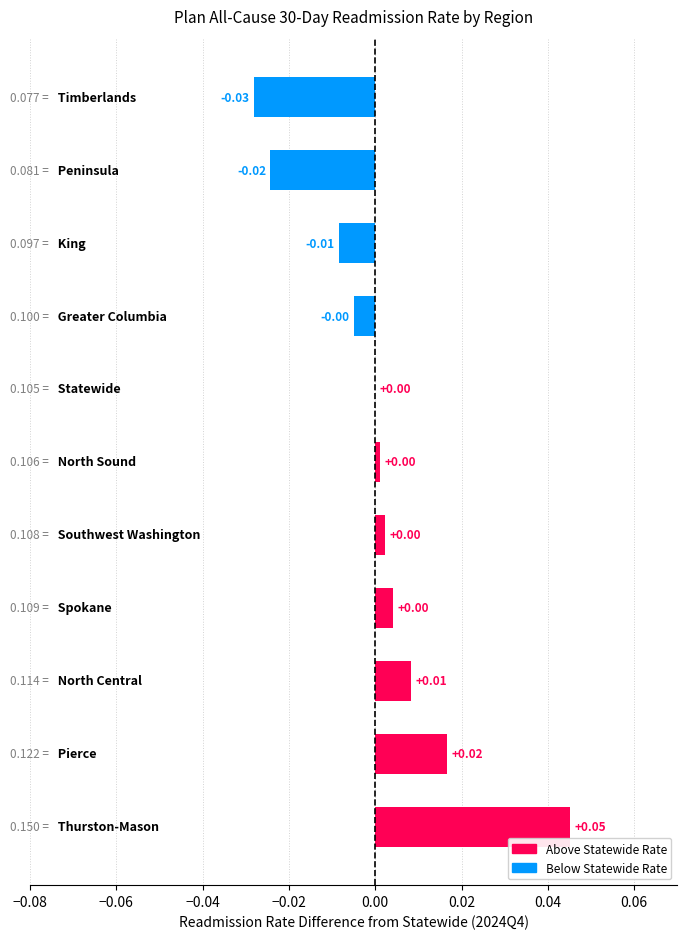

How many categories are shown in the chart?

11